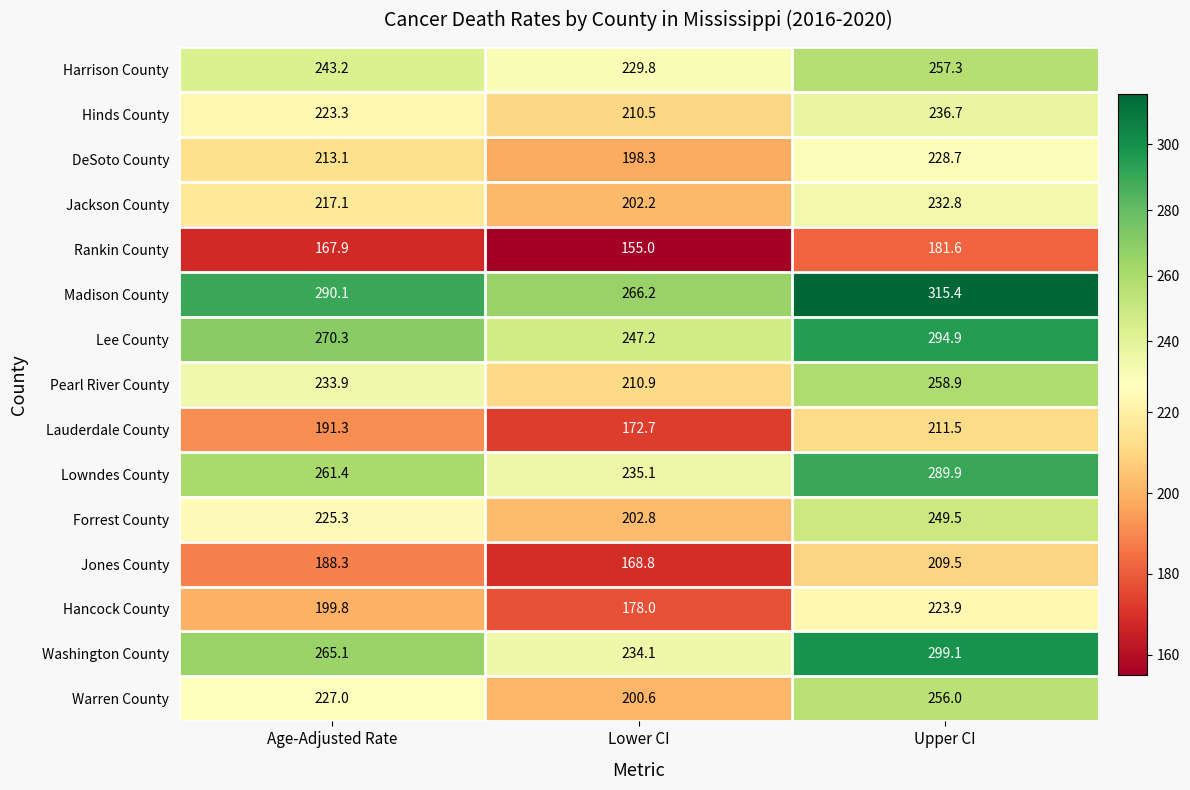

How many distinct data groups are displayed?

15